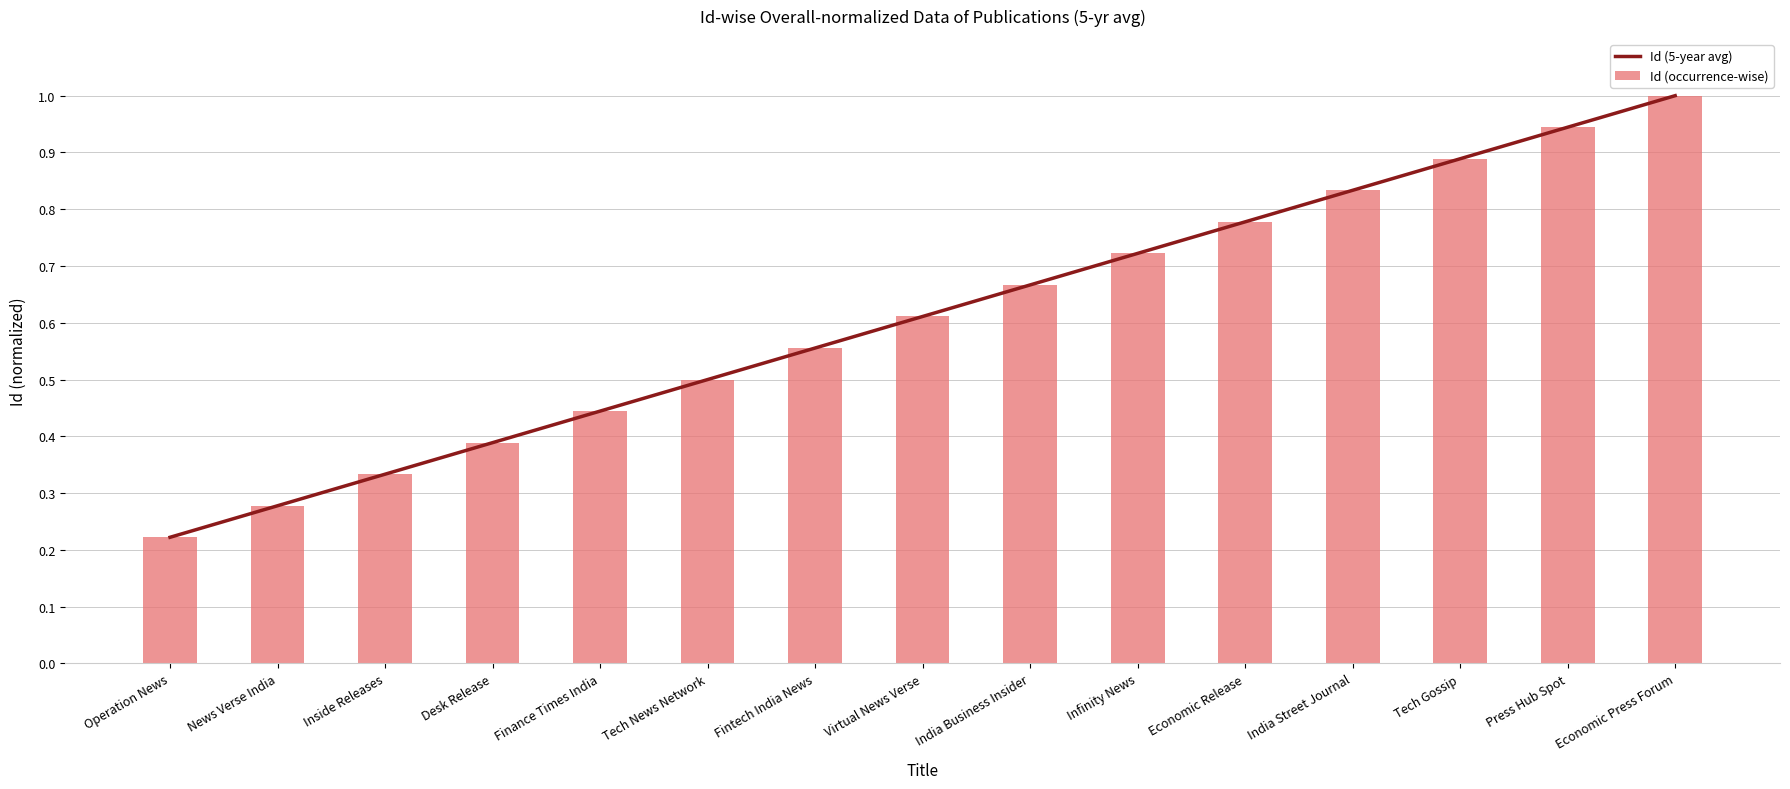

What is the total value across all series at Finance Times India?

0.9